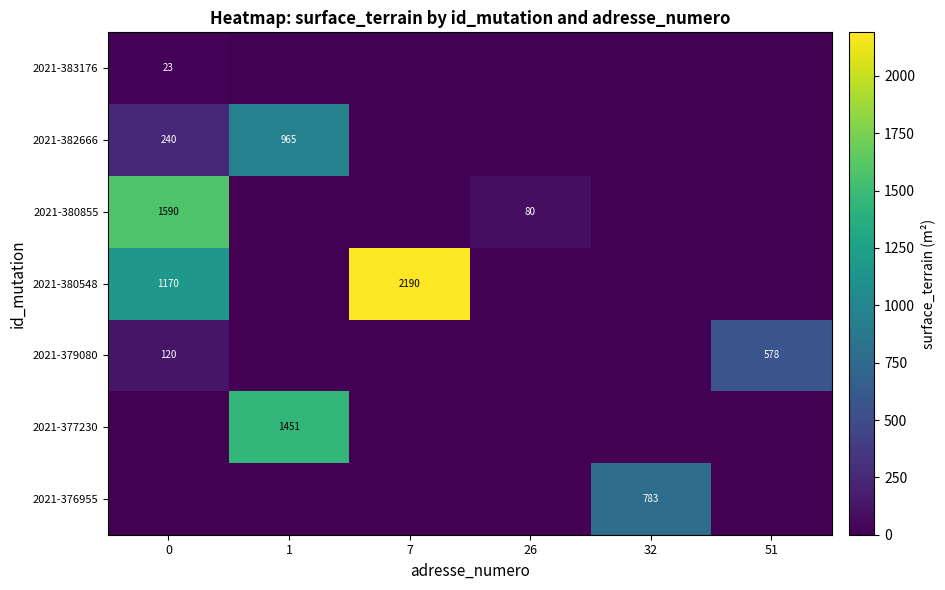

Is it true that 2021-380548 equals 1813 at 0?

False